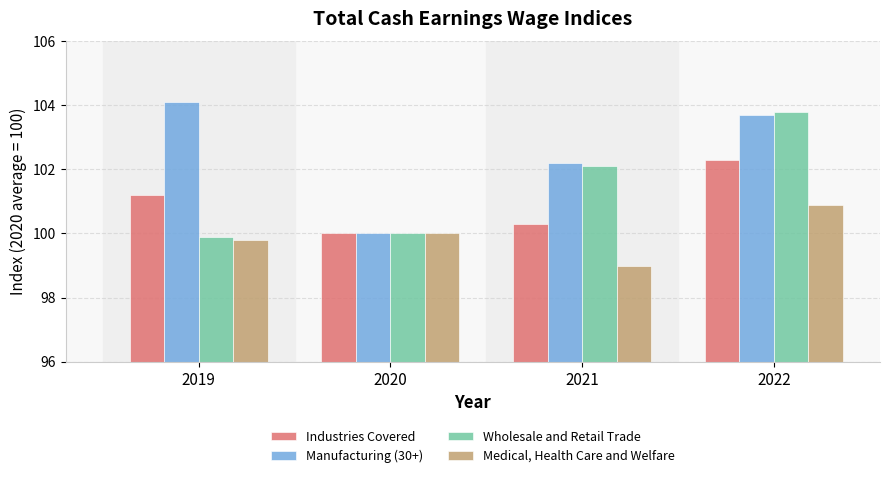

How many data points in Wholesale and Retail Trade are less than 102?

2